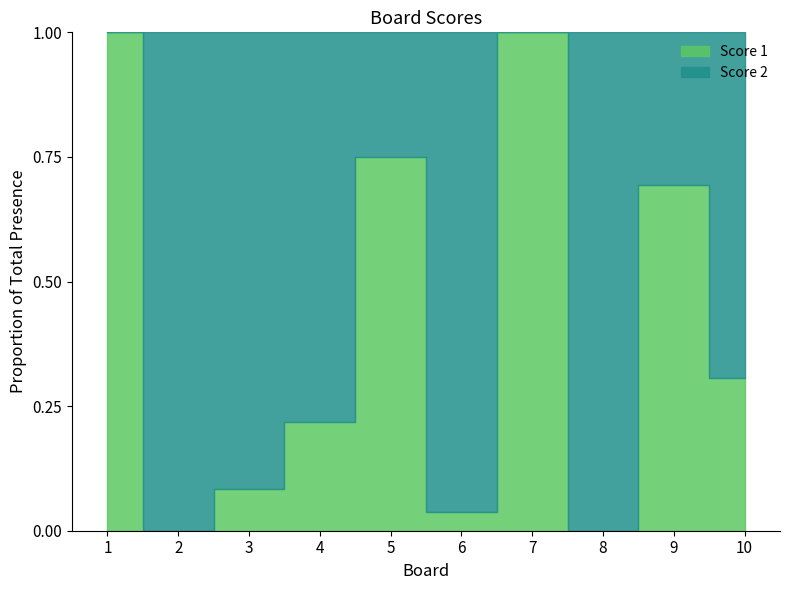

How many times do Score 1 and Score 2 cross each other?

7